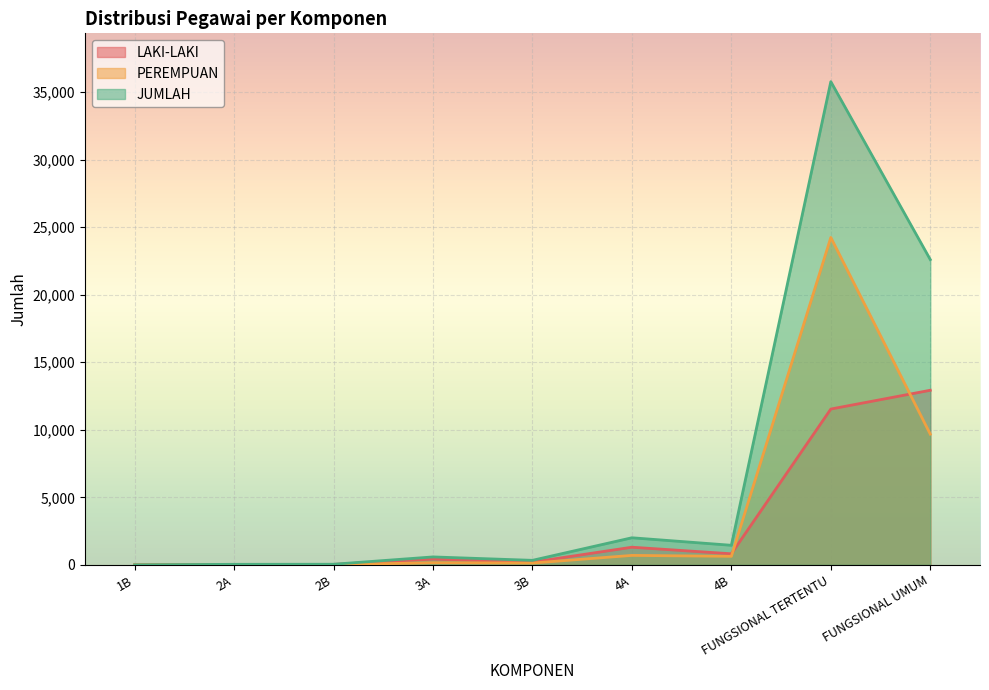

What is the label of the 2nd point from the right?

FUNGSIONAL TERTENTU